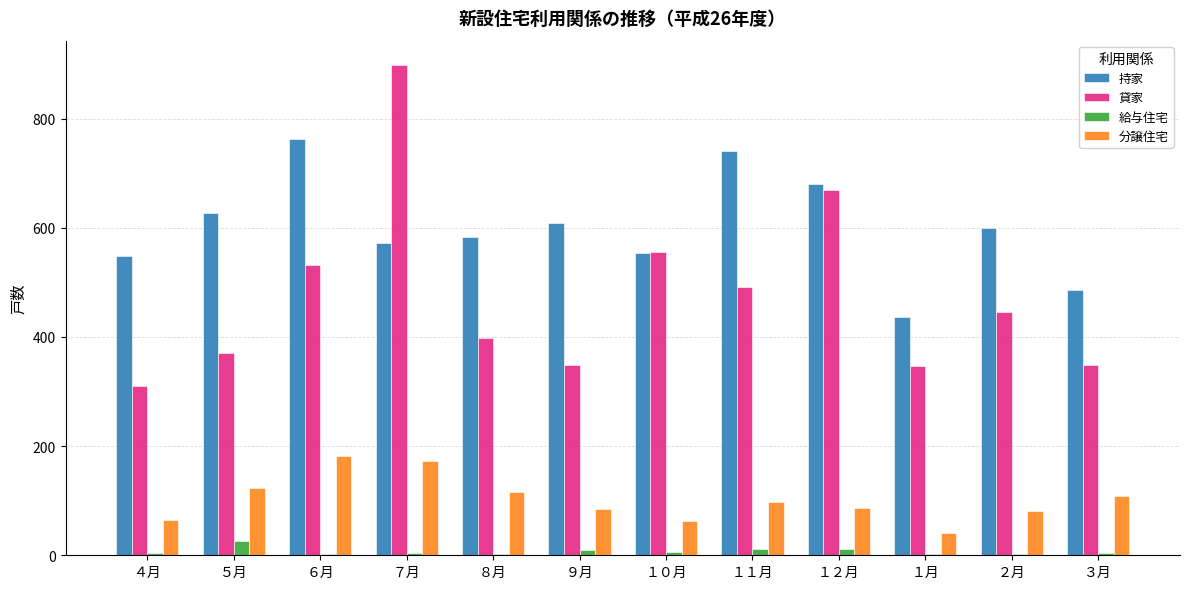

The value of 給与住宅 at ２月 is 3. True or false?

True